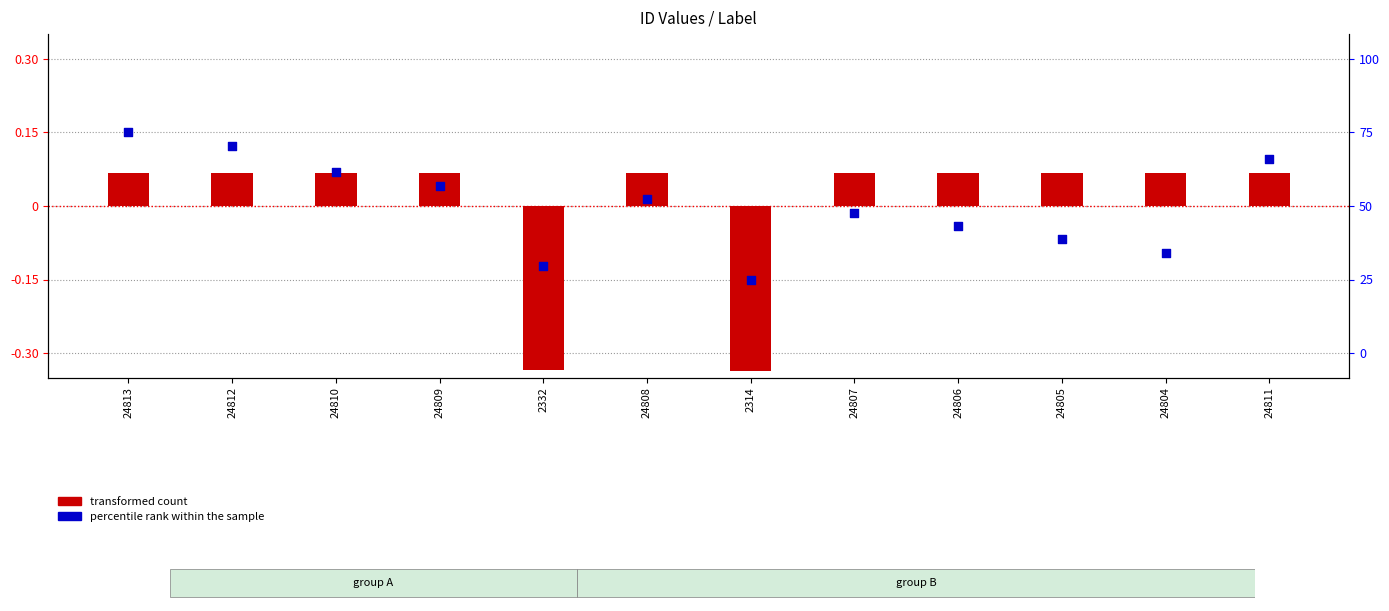

Which series reaches the maximum Y coordinate?

percentile rank within the sample